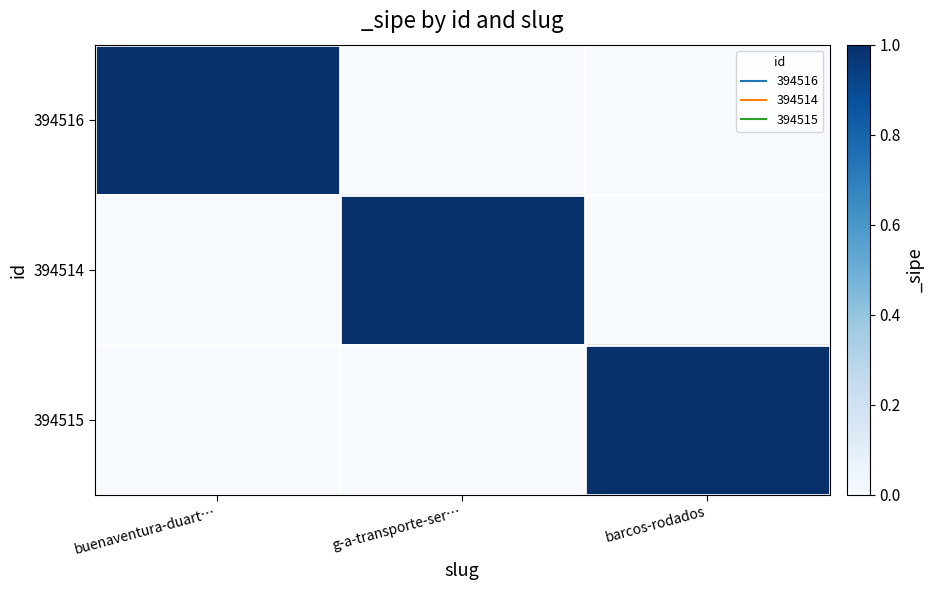

Reading left to right, what are all the values shown in this chart?

394516: buenaventura-duart…=1	g-a-transporte-ser…=0	barcos-rodados=0
394514: buenaventura-duart…=0	g-a-transporte-ser…=1	barcos-rodados=0
394515: buenaventura-duart…=0	g-a-transporte-ser…=0	barcos-rodados=1